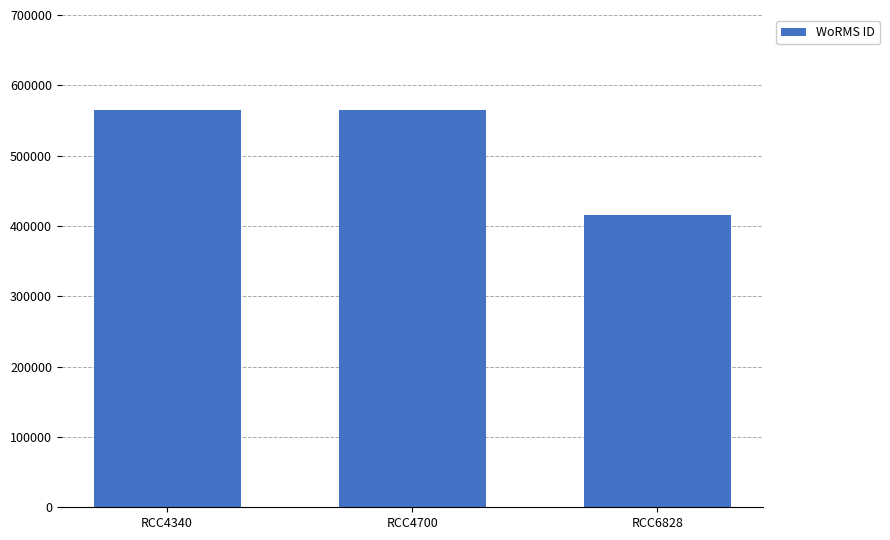

What is the smallest value displayed?

415091